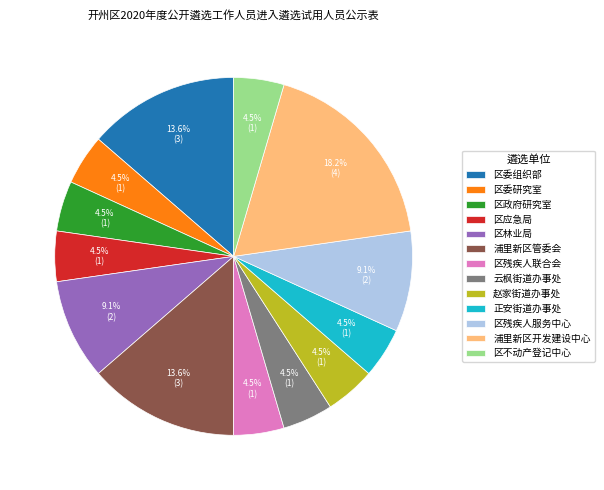

To the nearest percent, what is the difference between the 正安街道办事处 and 浦里新区开发建设中心 slice percentages?

14%